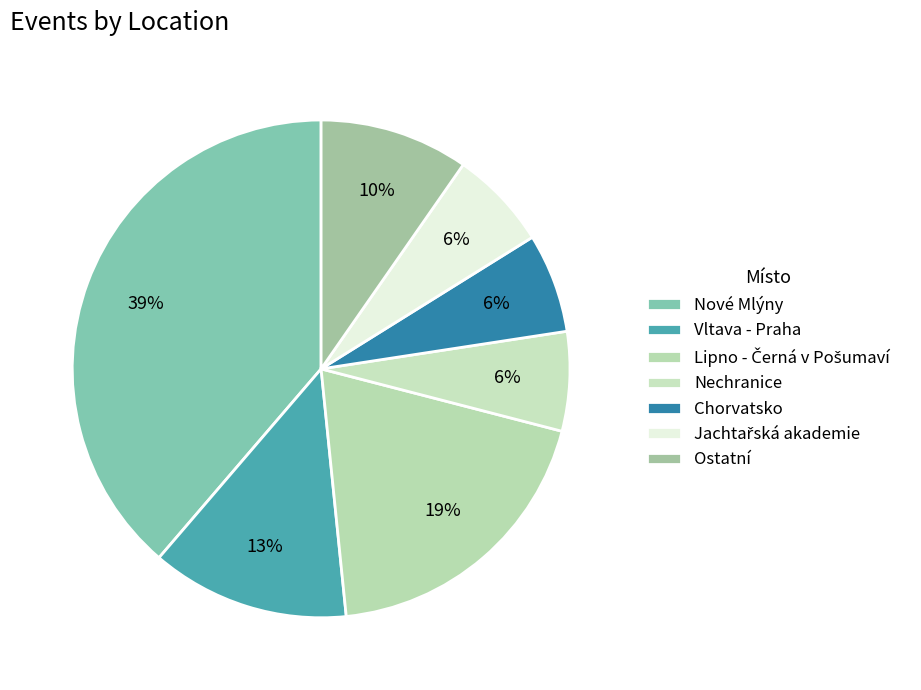

How many segments does this pie chart have?

7